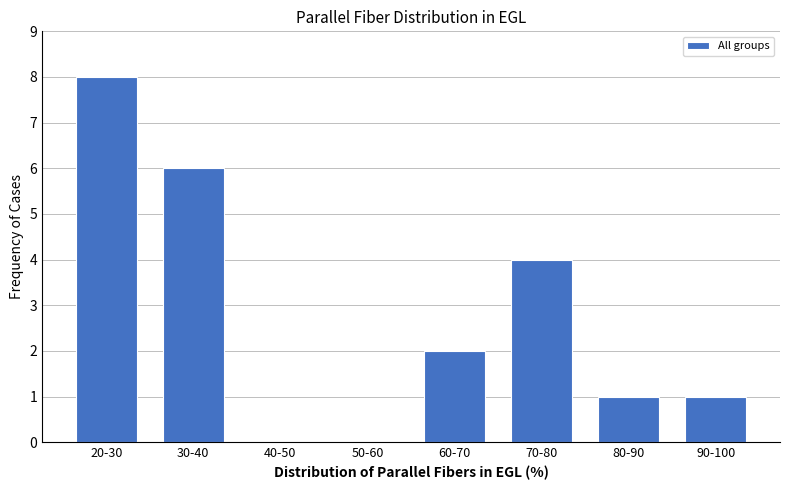

Reading left to right, transcribe all the data shown in this chart.

20-30=8	30-40=6	40-50=0	50-60=0	60-70=2	70-80=4	80-90=1	90-100=1